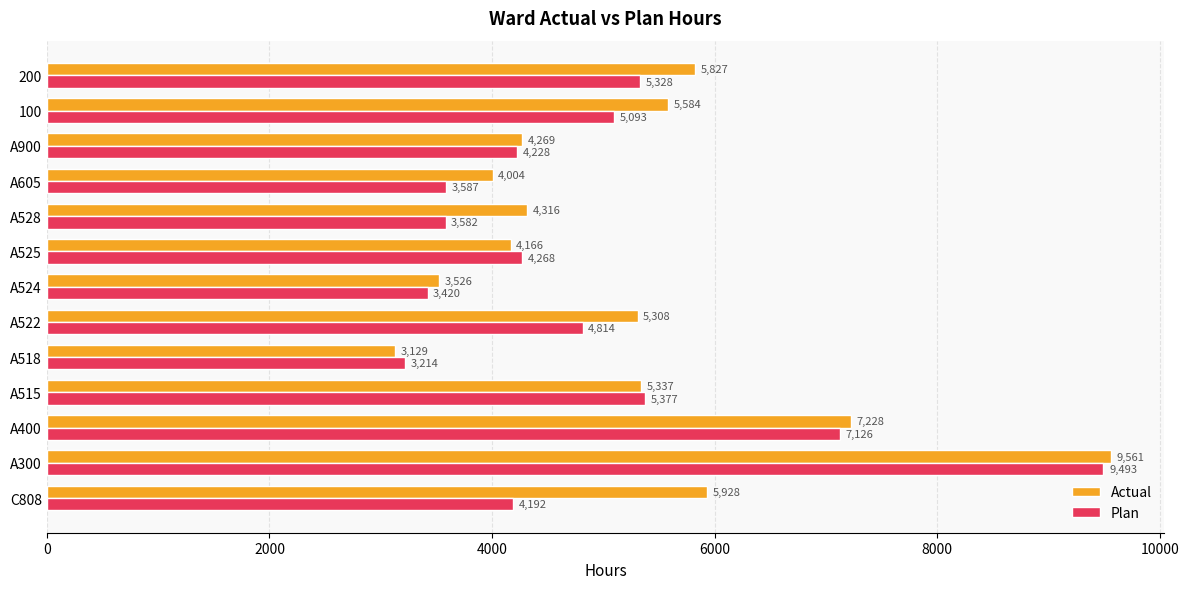

The value of Actual at C808 is 5928.5. True or false?

True